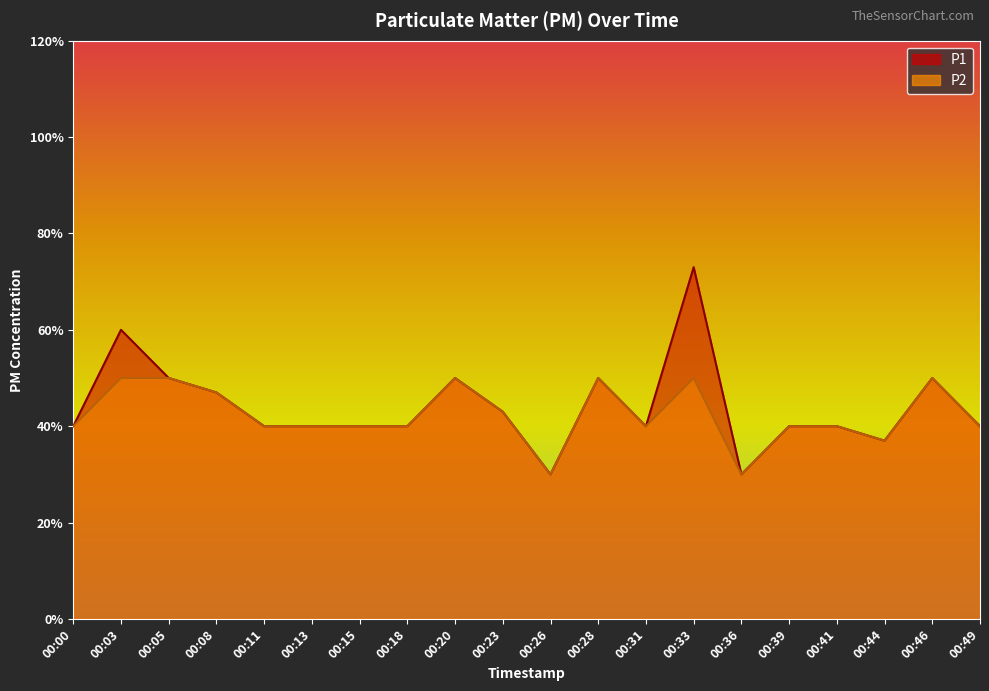

Where is the first local minimum for P1?

00:26